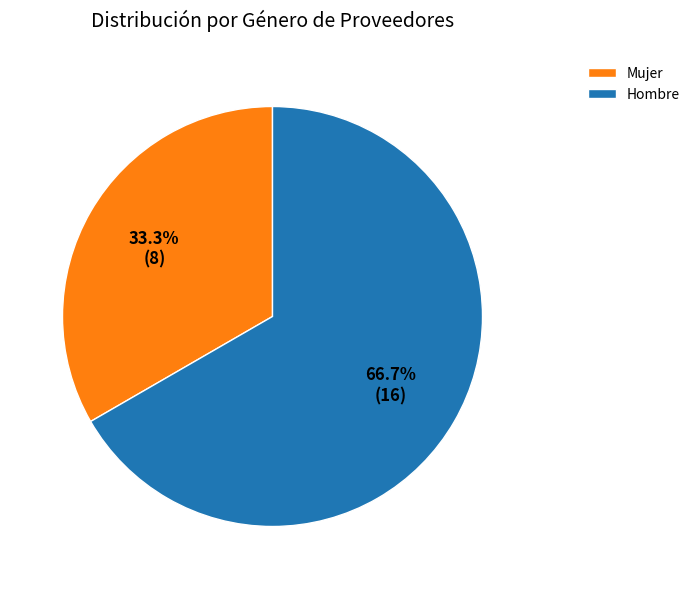

Count the number of slices in the pie.

2